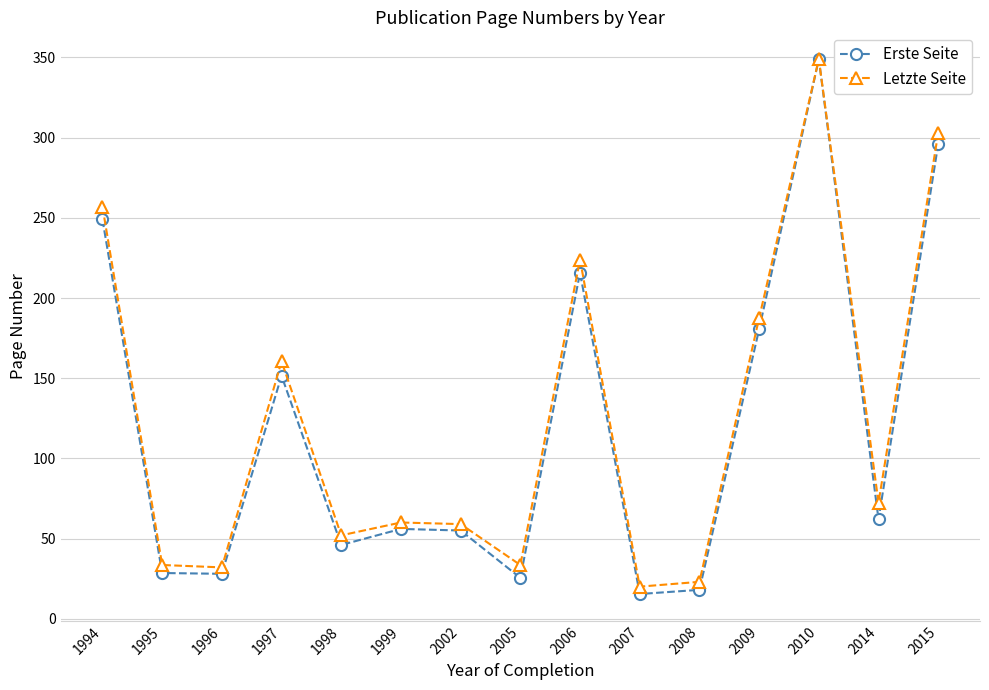

What is the smallest value displayed?

15.4